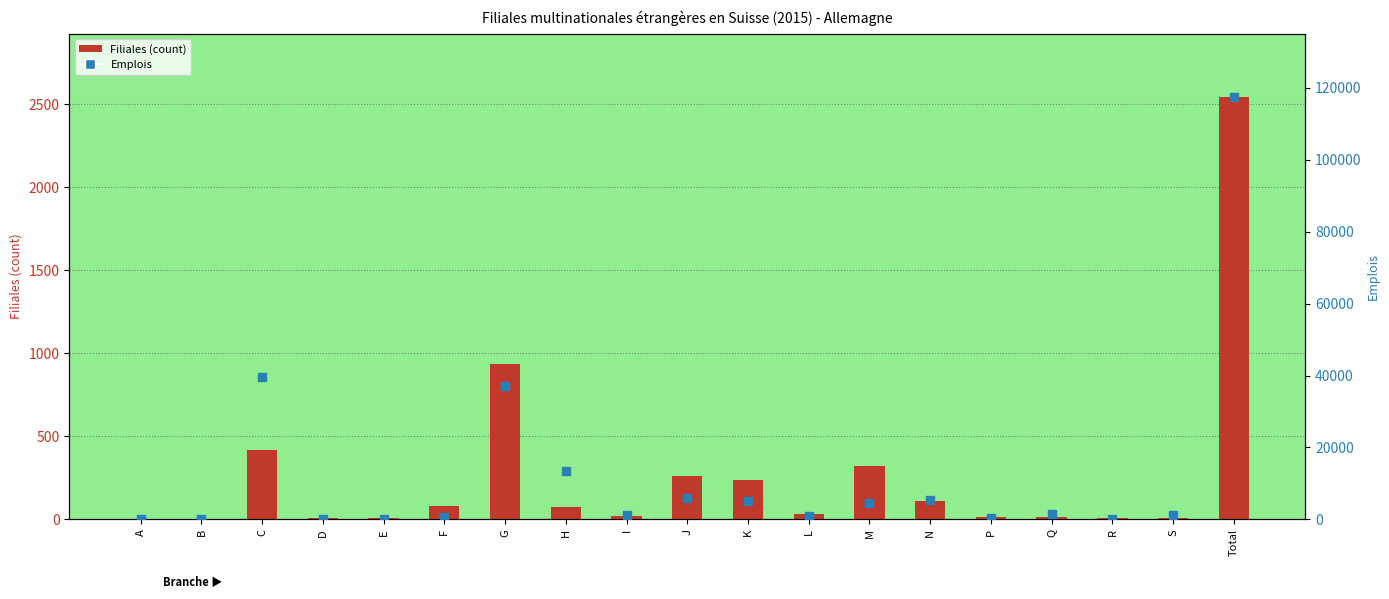

What is the total value across all series at C?

40059